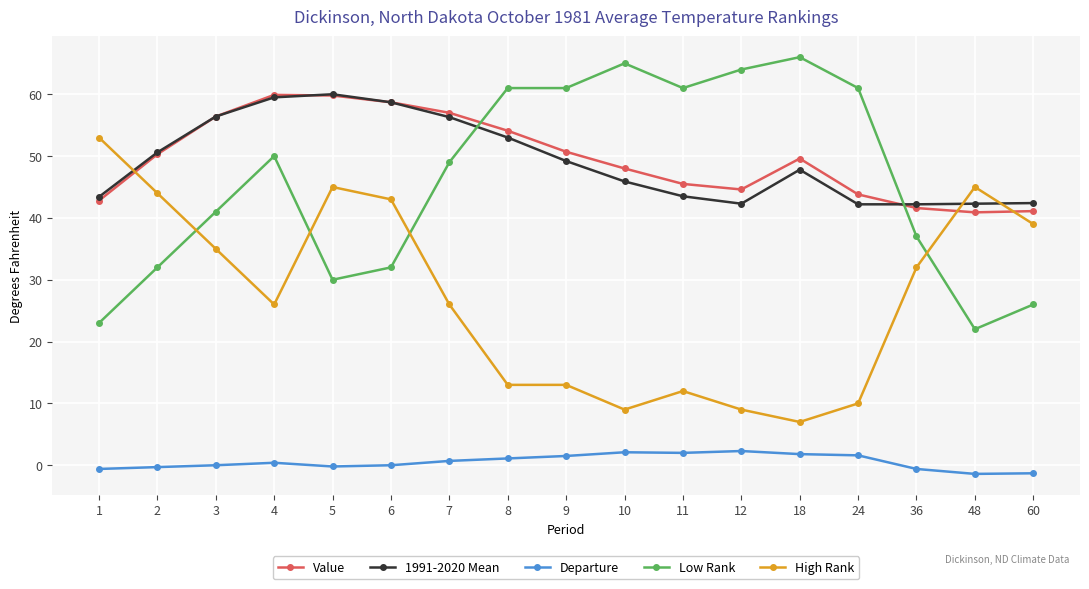

The High Rank series shows 20.9 at 5. True or false?

False